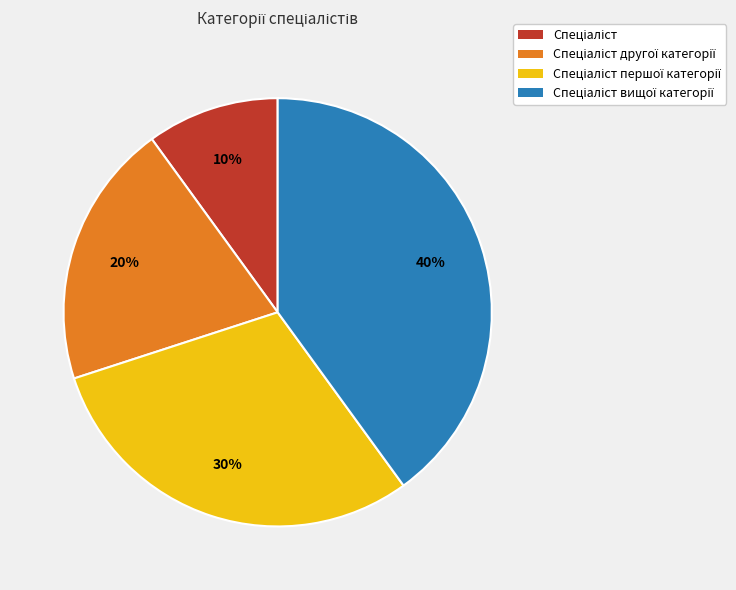

Does any single category account for the majority?

No